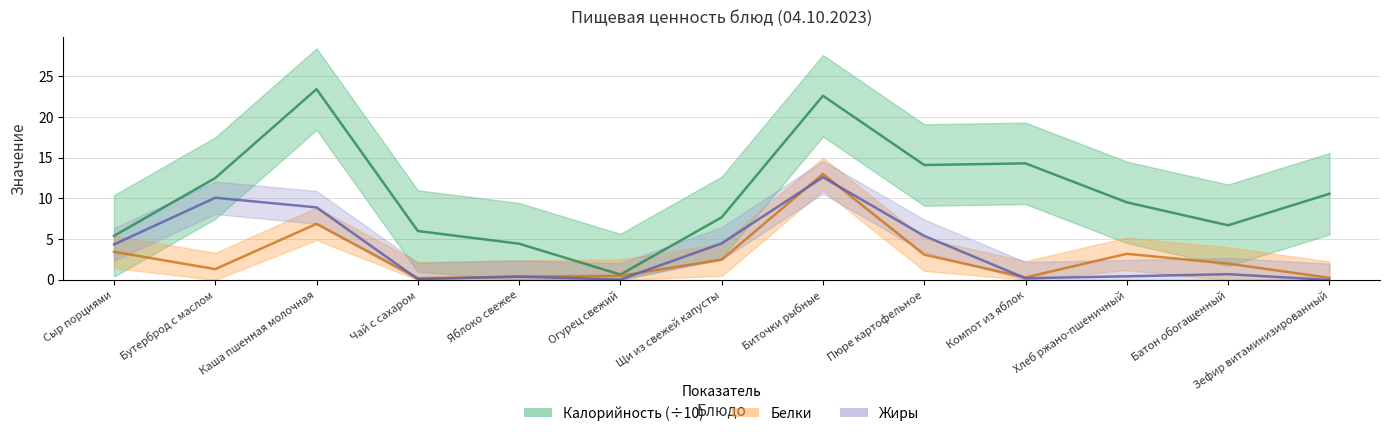

How many intersections are there between Жиры and Белки?

5